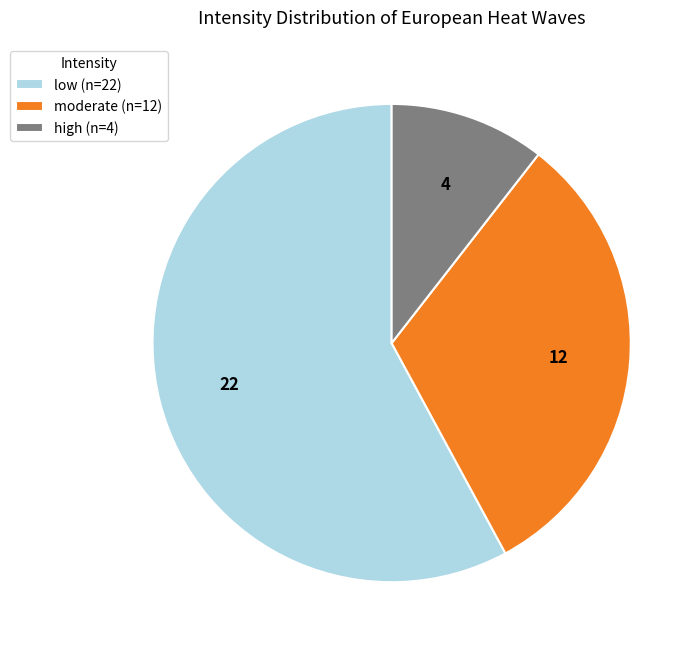

Rank the categories by value from highest to lowest.

low, moderate, high